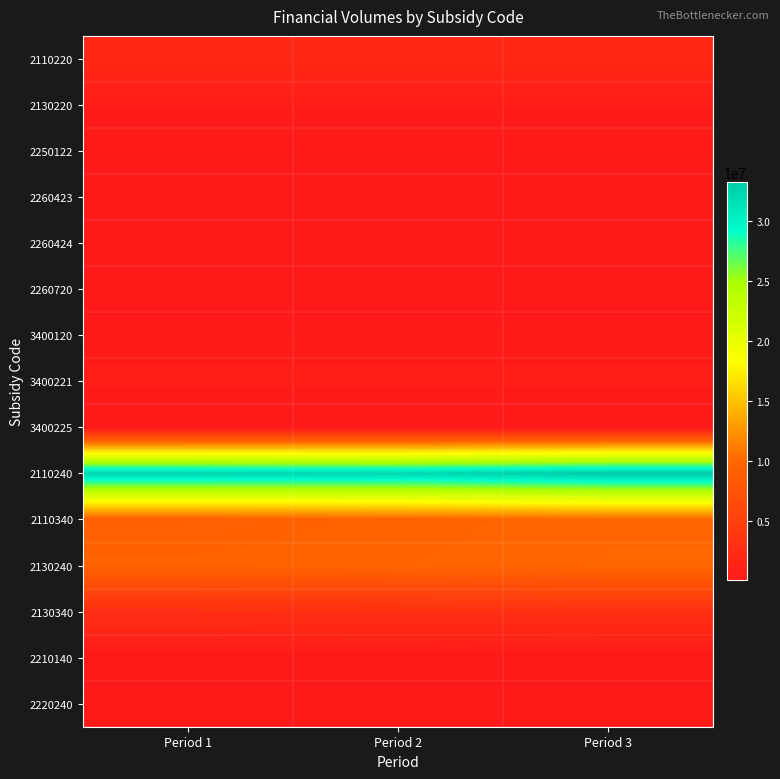

At how many categories does at least one series exceed 1299545?

3